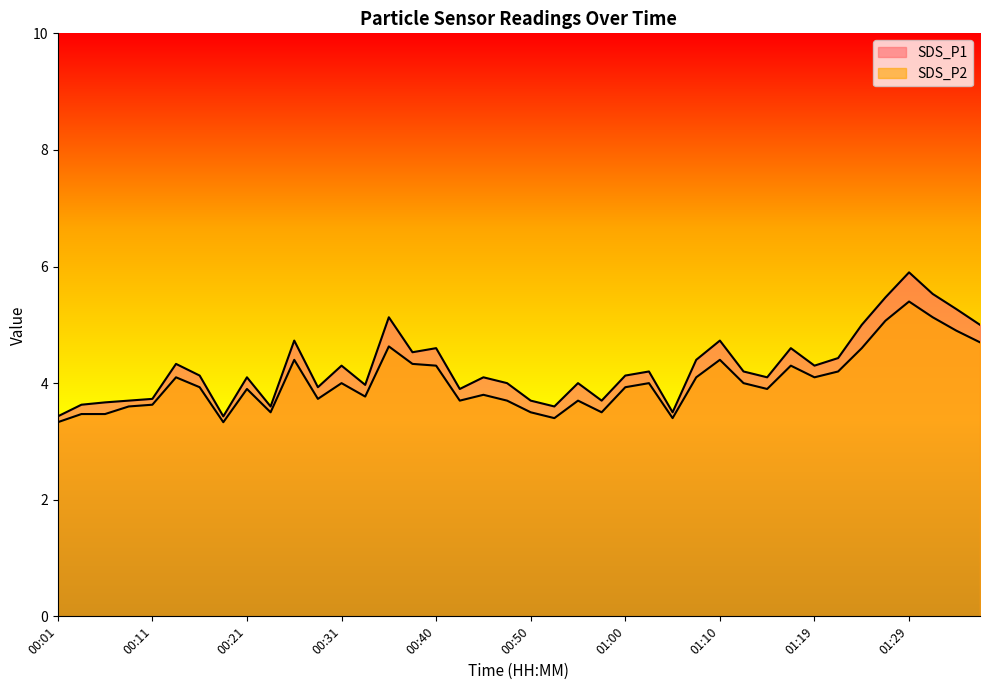

What is the approximate value of SDS_P2 at 00:06?

3.5